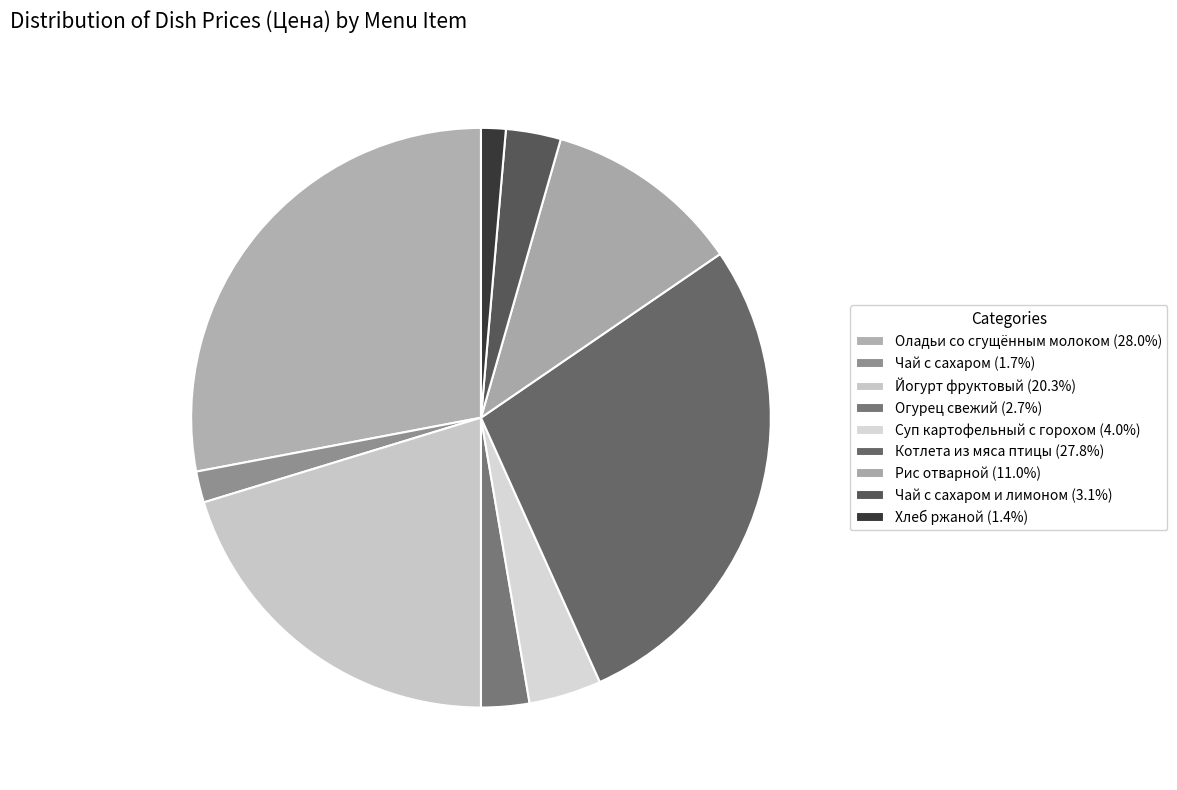

Count the number of slices in the pie.

9